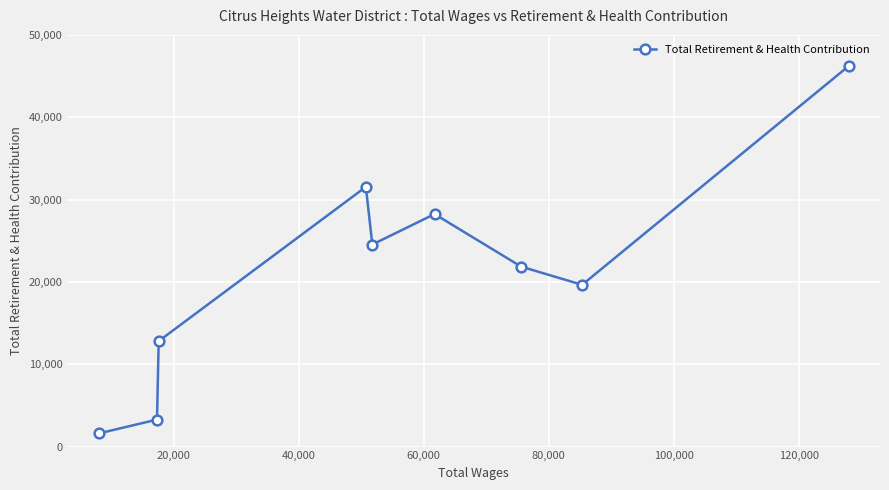

Reading right to left, list all the values displayed in this chart.

46226	19644	21849	28236	24536	31541	12806	3273	1588